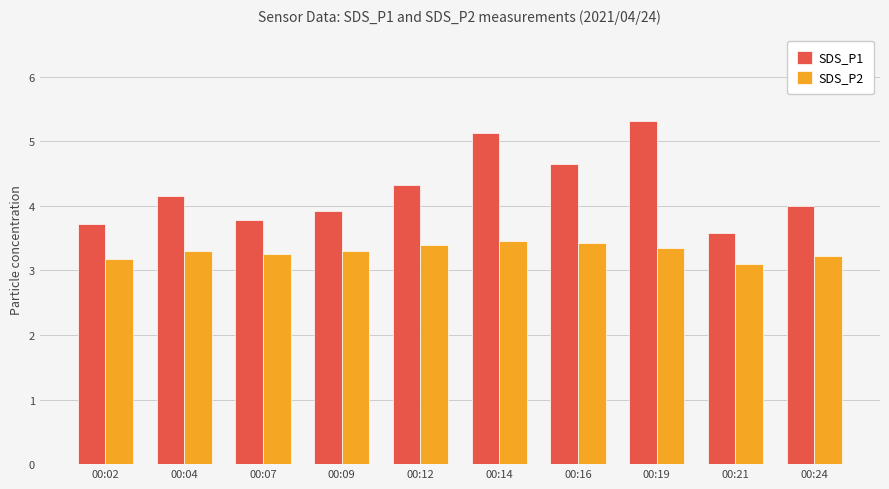

What is the difference between the maximum and minimum values in the SDS_P1 series?

1.7